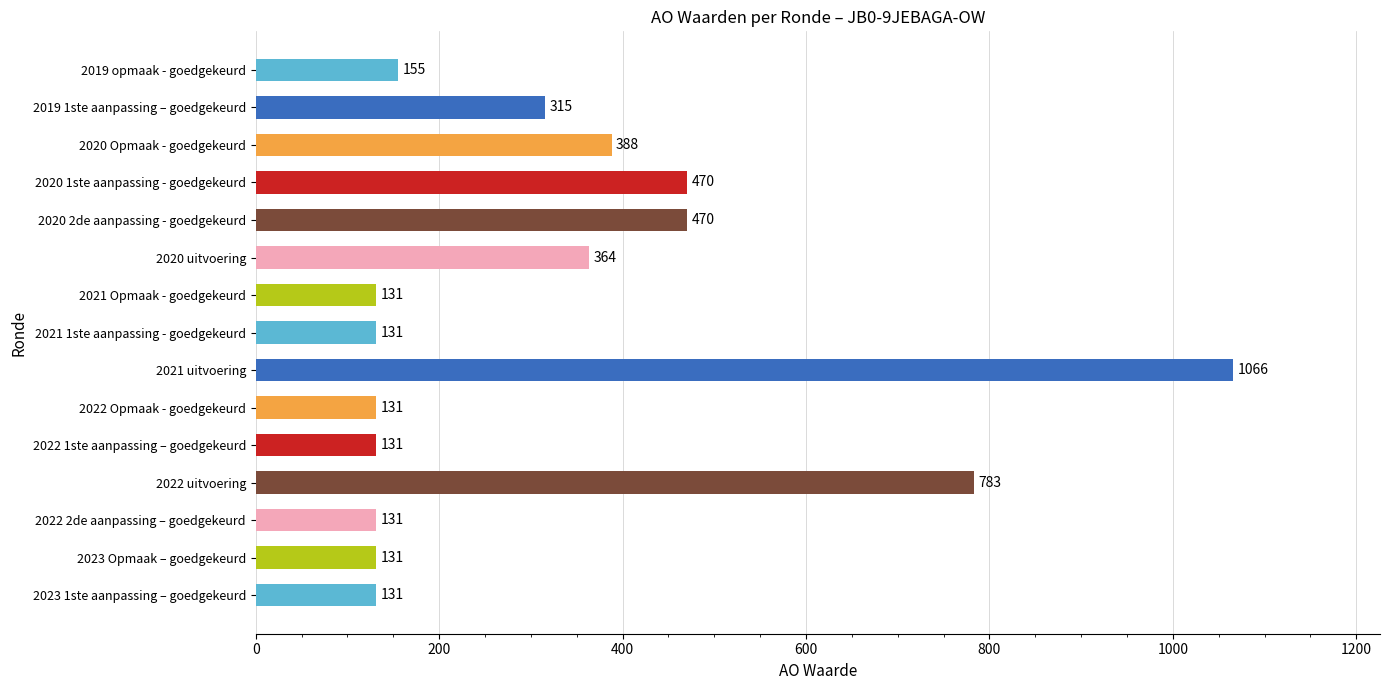

What is the difference between the values at 2019 opmaak - goedgekeurd and 2020 1ste aanpassing - goedgekeurd?

315